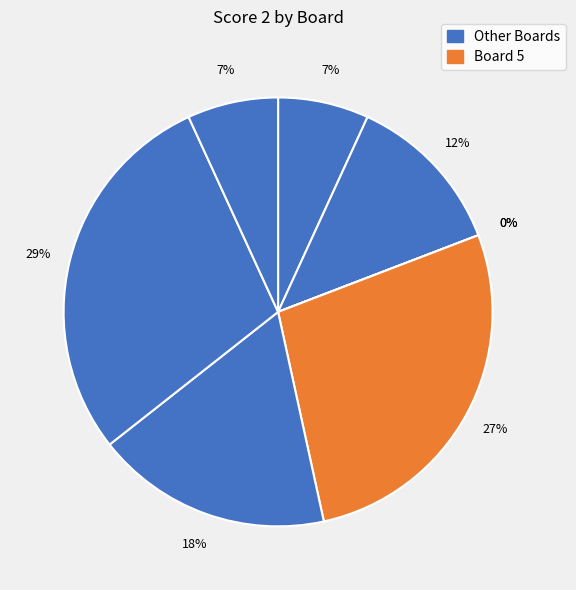

How many slices are in this pie chart?

8